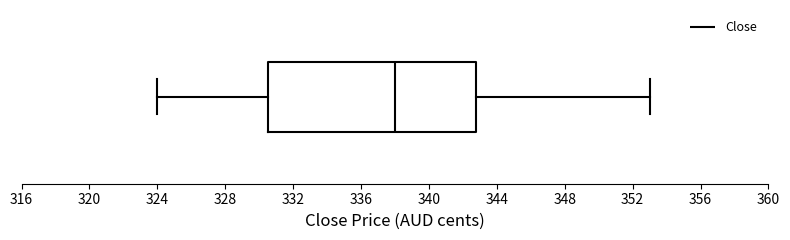

Read this box plot against the x-axis: the position of the median line, the range covered by the box, and the ends of both whiskers. The values are not printed on the chart, so give them approximately, as read against the axis.

median 338.0, box 330.5 to 343.0, whiskers 324.0 to 353.0